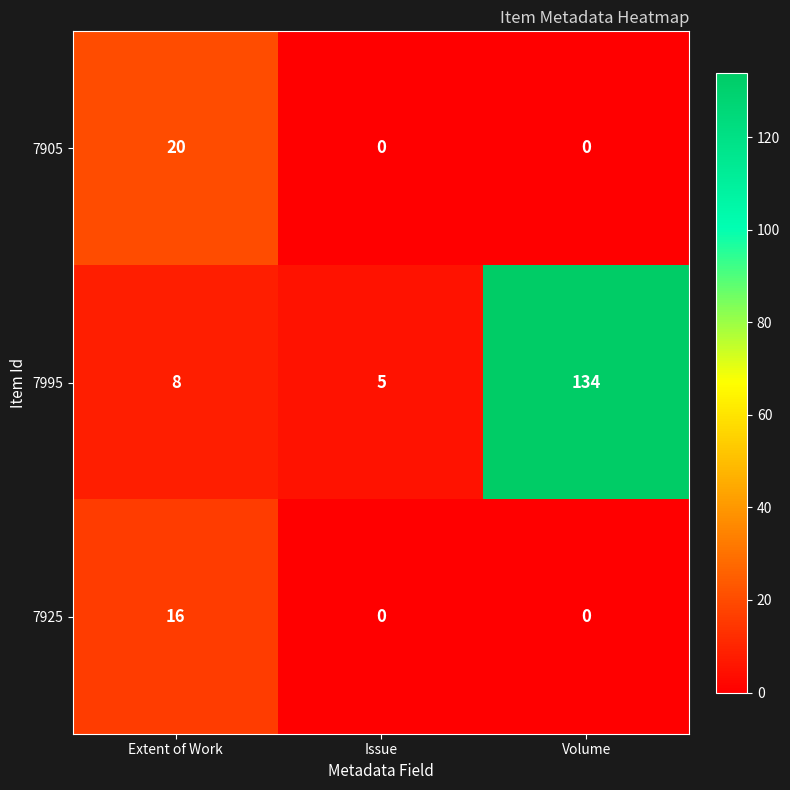

How many categories are shown in the chart?

3